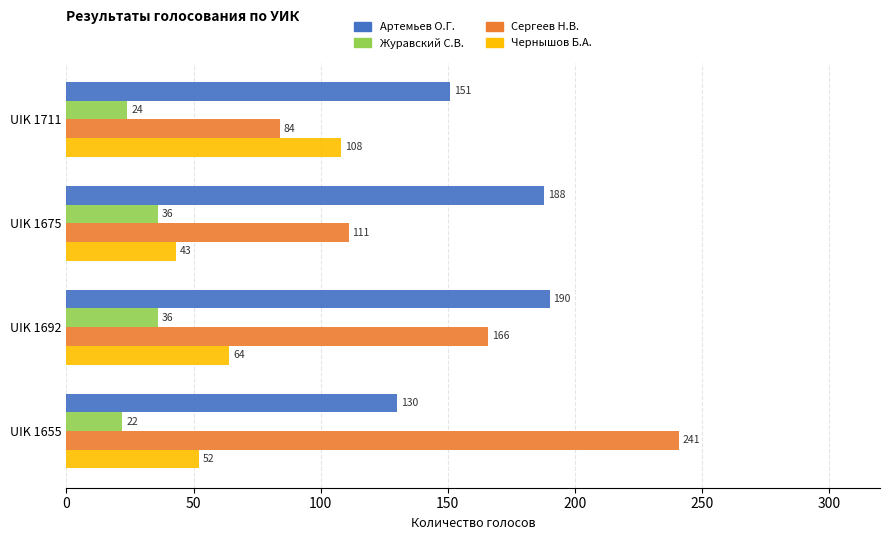

The value of Журавский С.В. at UIK 1675 is 18. True or false?

False